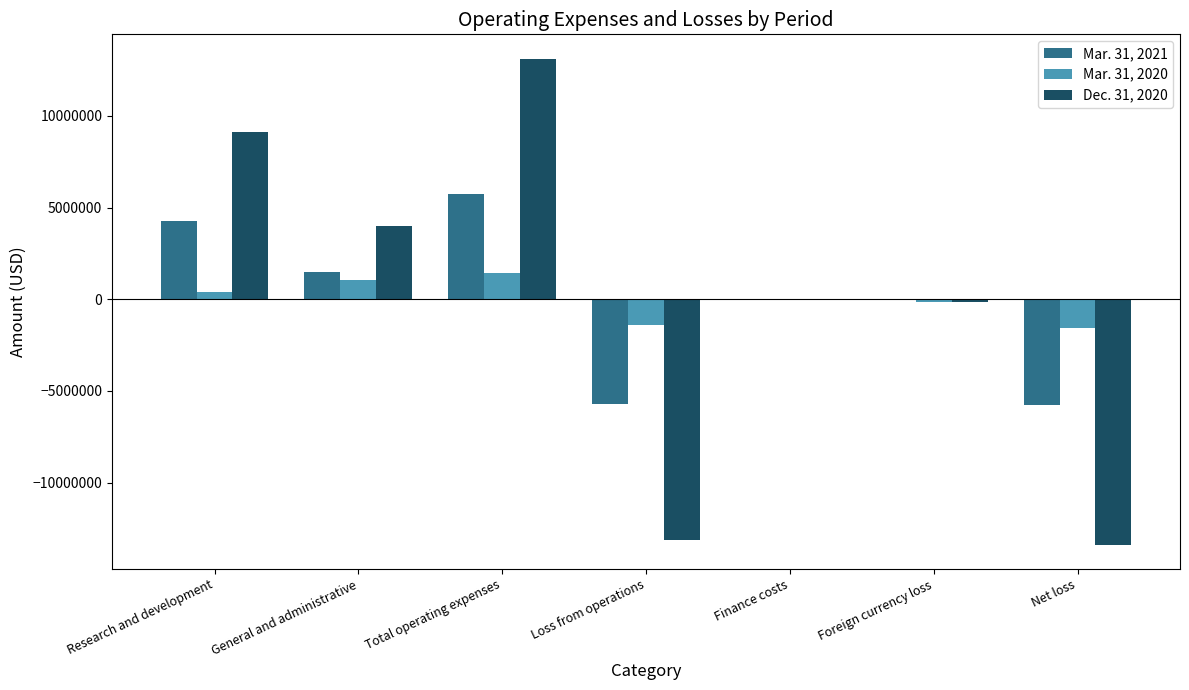

At which label does Mar. 31, 2021 reach its peak?

Total operating expenses